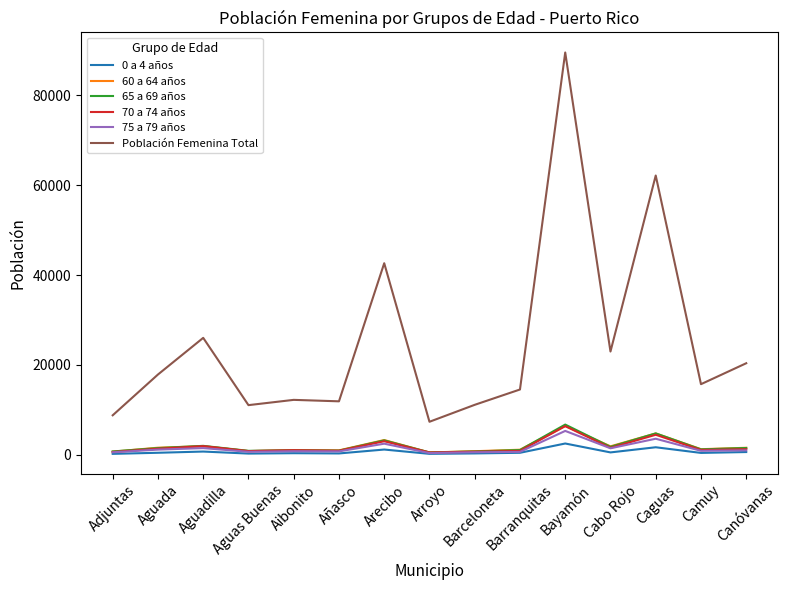

At which category is the sum across all series the highest?

Bayamón